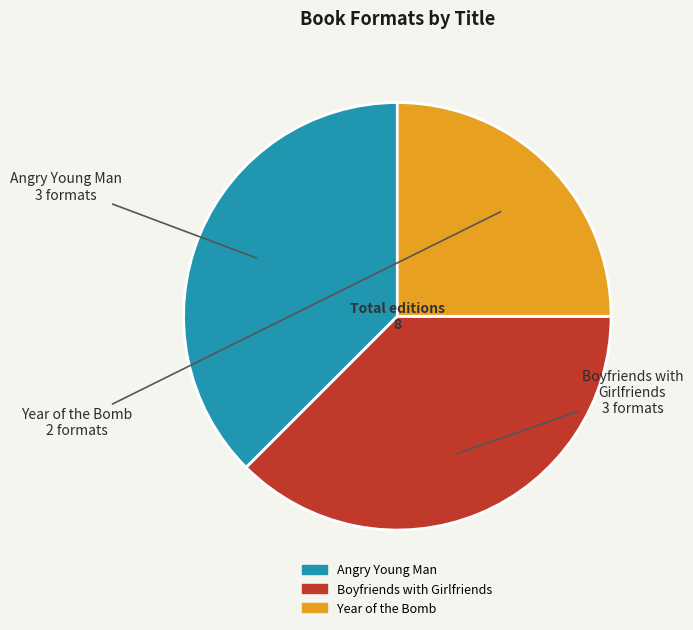

Which has a higher value, Year of the Bomb or Angry Young Man?

Angry Young Man